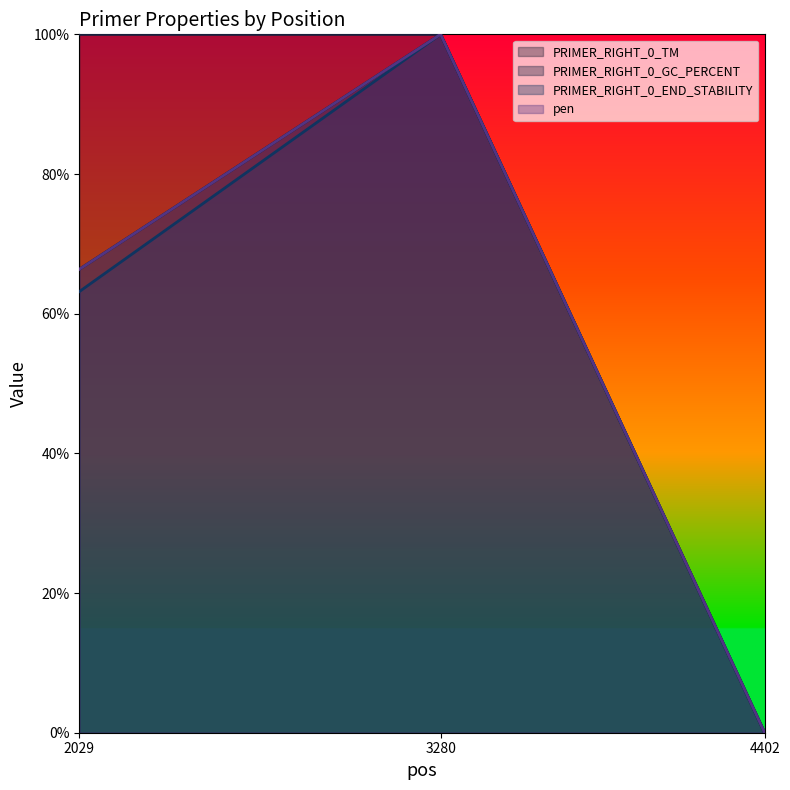

The value of pen at 2029 is 0.7. True or false?

True